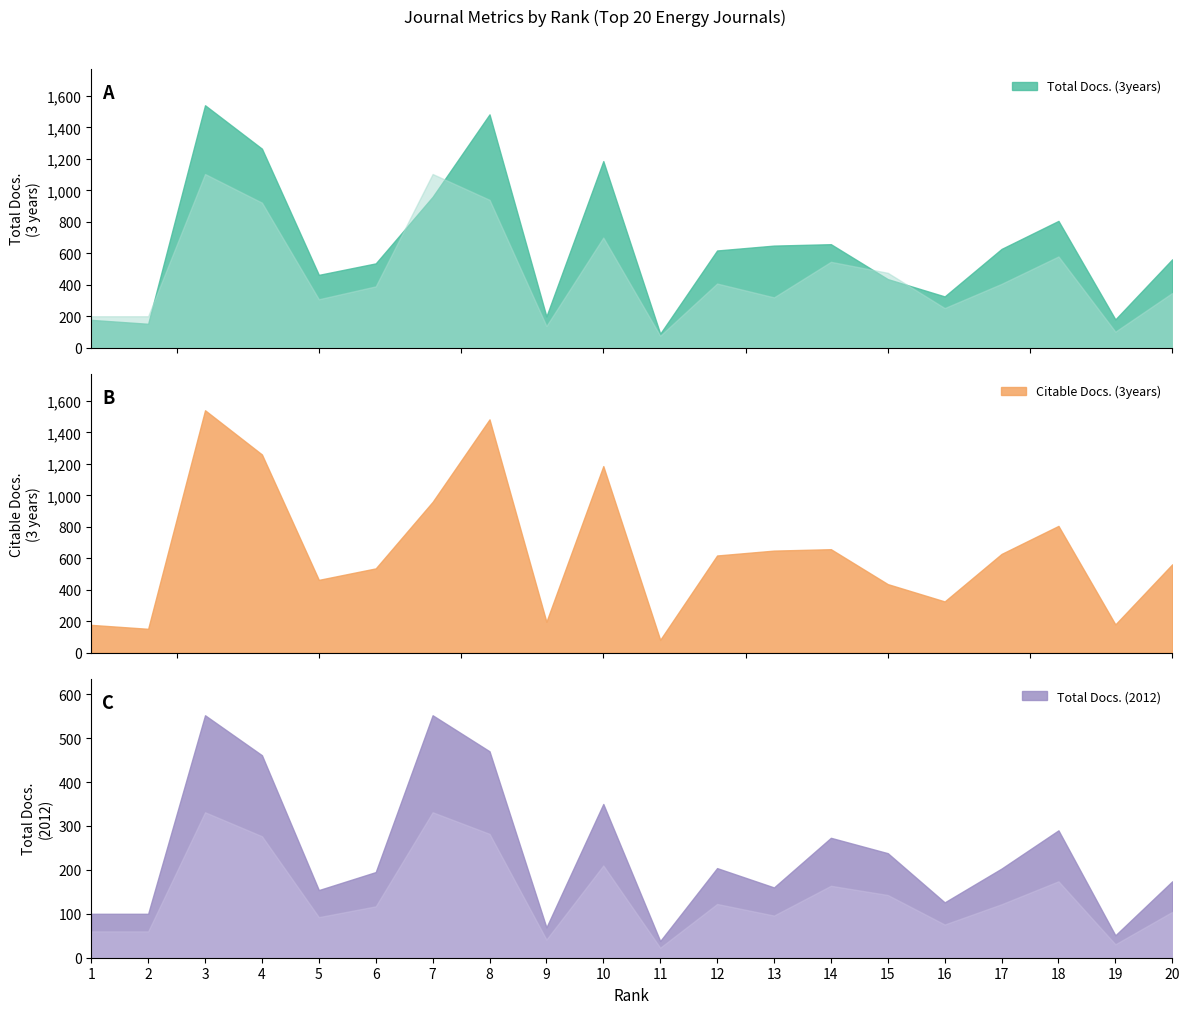

What is the lowest value of the Total Docs. (3years) series?

89